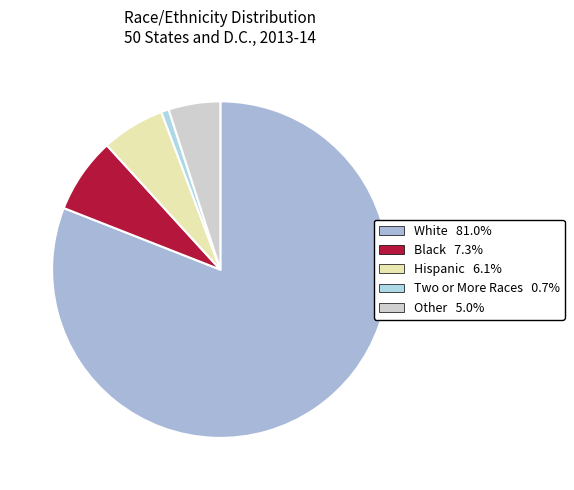

How many slices are in this pie chart?

5